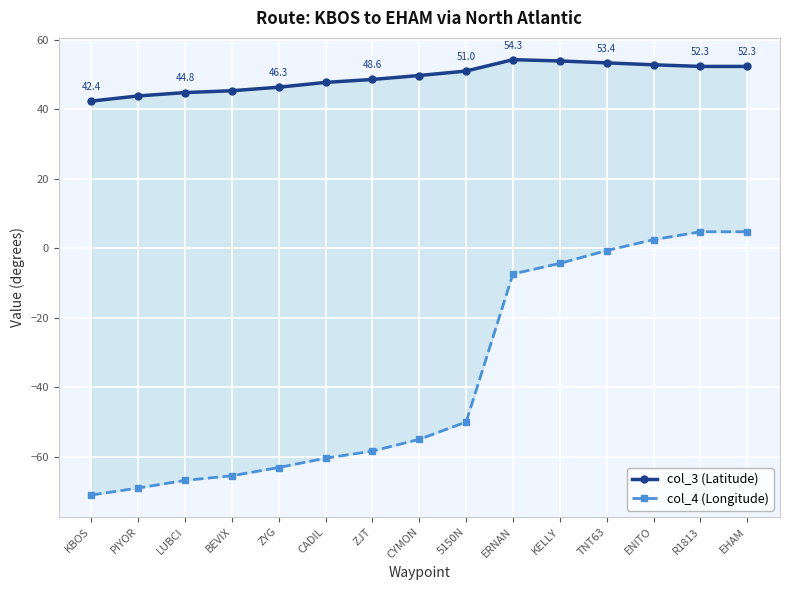

Does the chart display data point markers on the line(s)?

Yes